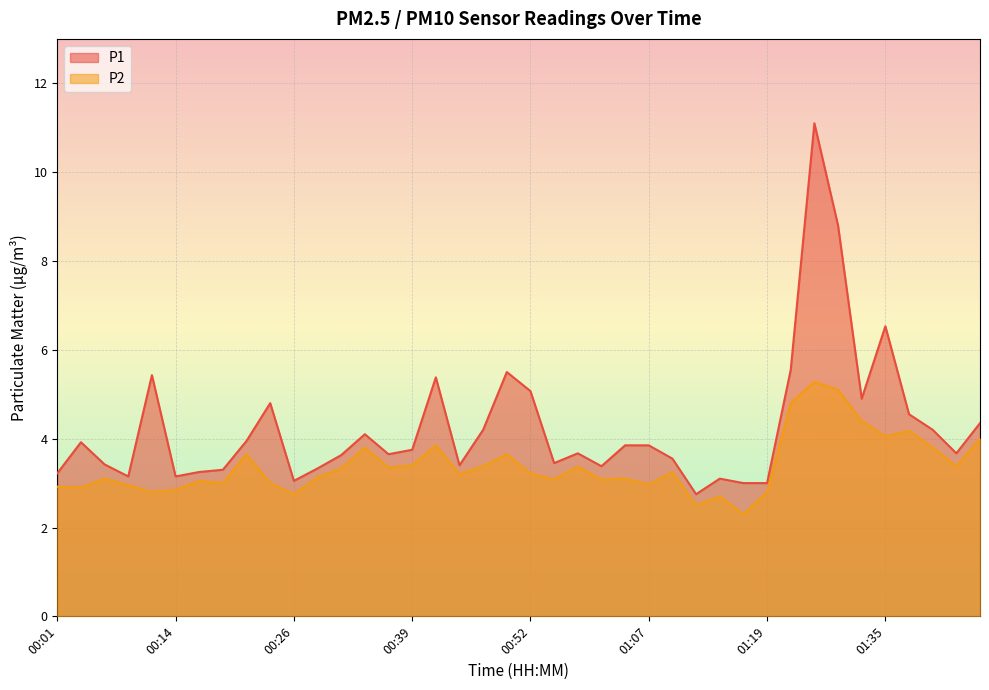

List the series in order of their overall mean, lowest first.

P2, P1